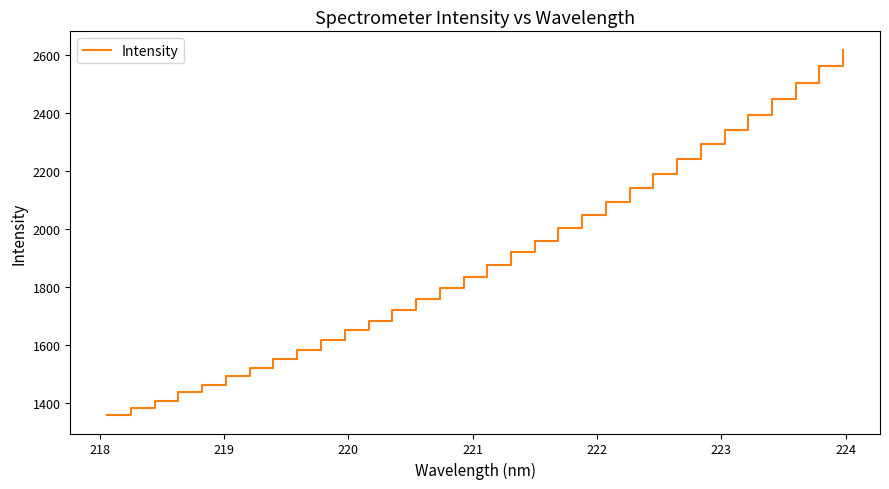

What is the difference between the maximum and minimum values?

1260.5